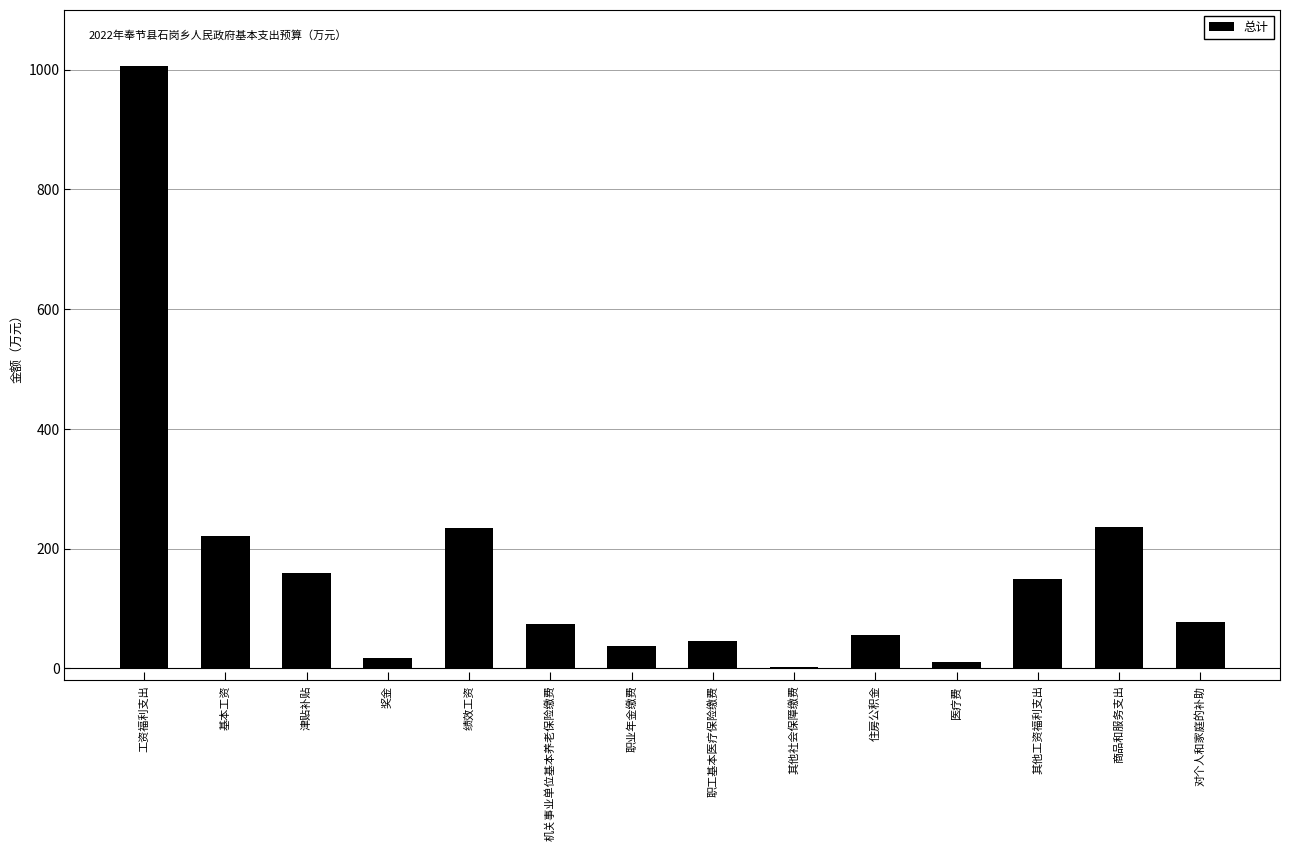

Which has a higher value, 商品和服务支出 or 工资福利支出?

工资福利支出